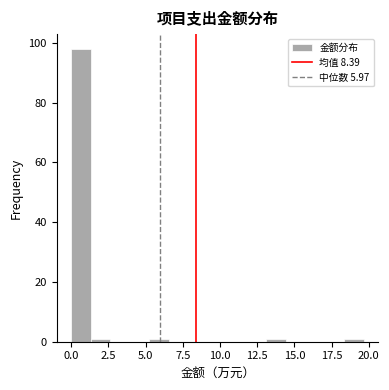

Around what value on the x-axis is the tallest bar? Give the approximate position of its centre, as read against the axis.

0.5